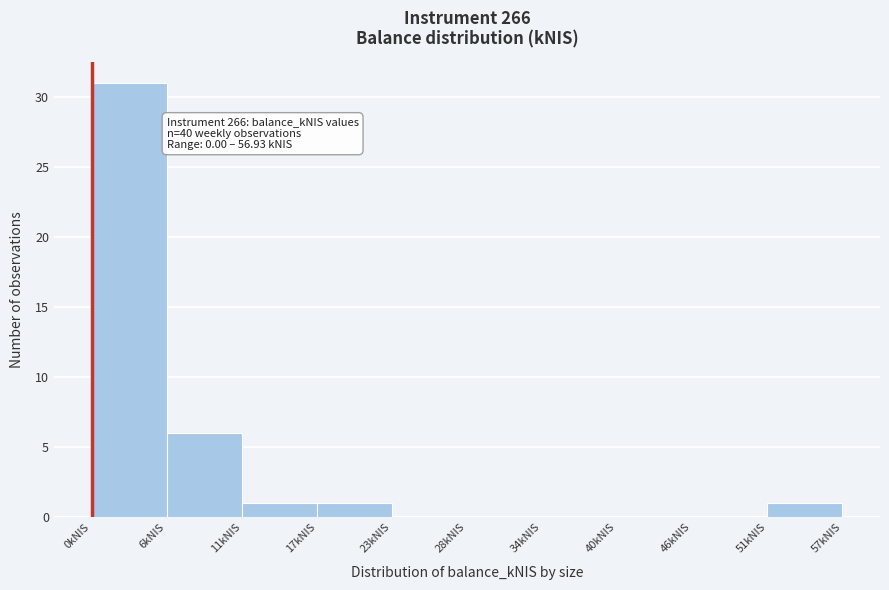

Which range on the x-axis has the tallest bar?

0 to 6